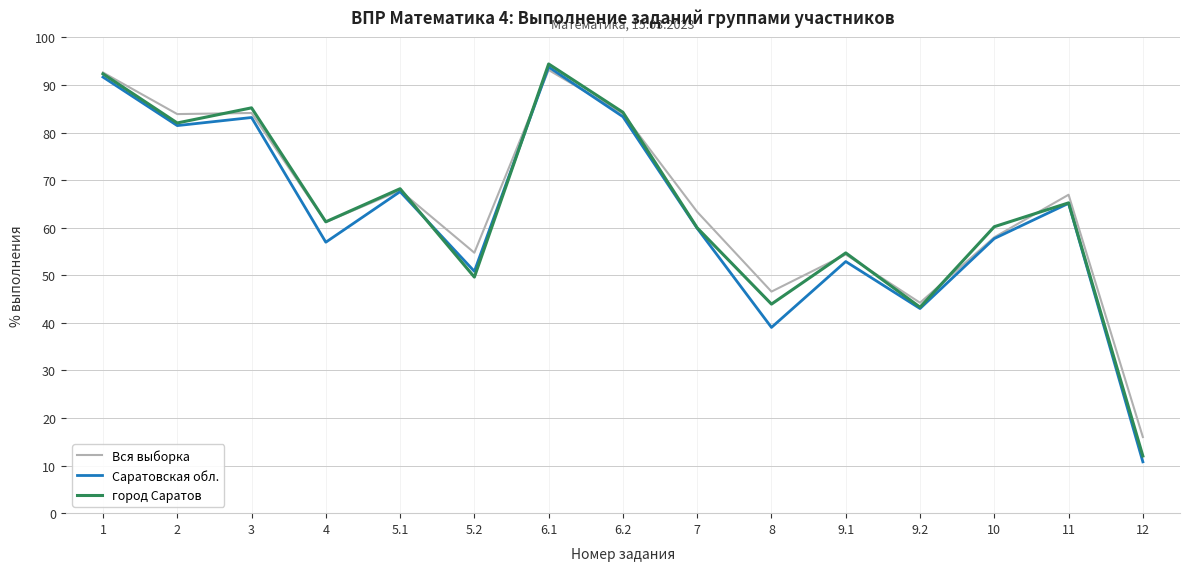

What position from the right is 5.1?

11